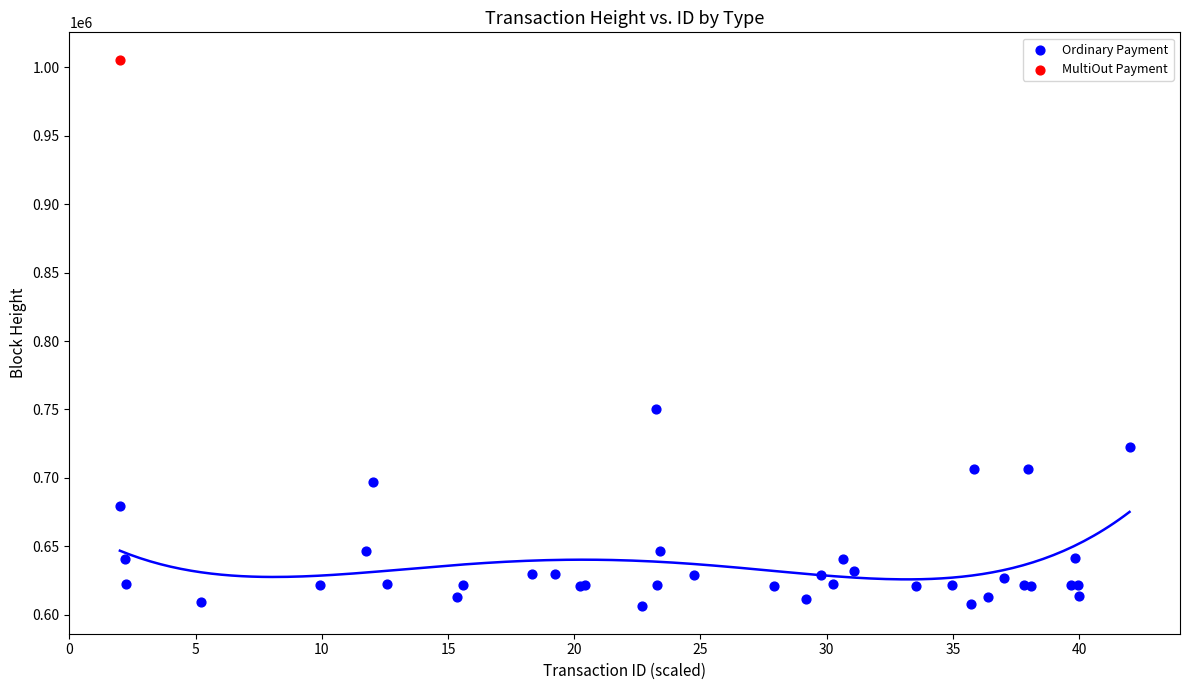

What are all the series names shown in the legend?

Ordinary Payment, MultiOut Payment